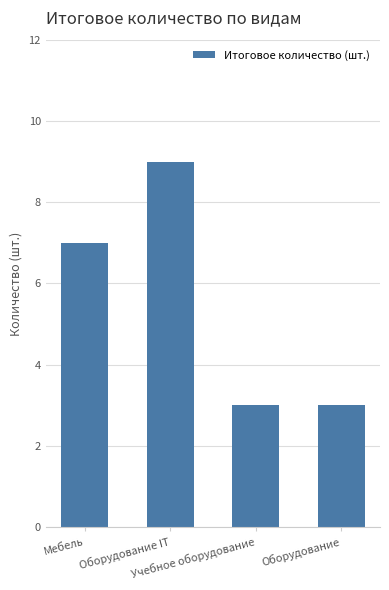

True or false: the data shows 3 at Оборудование.

True